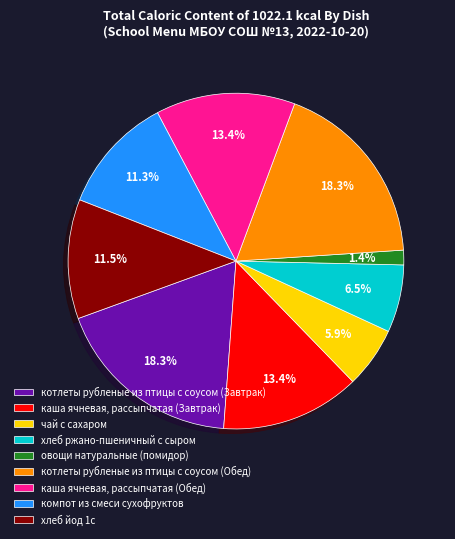

Which has a higher value, котлеты рубленые из птицы с соусом (Завтрак) or овощи натуральные (помидор)?

котлеты рубленые из птицы с соусом (Завтрак)